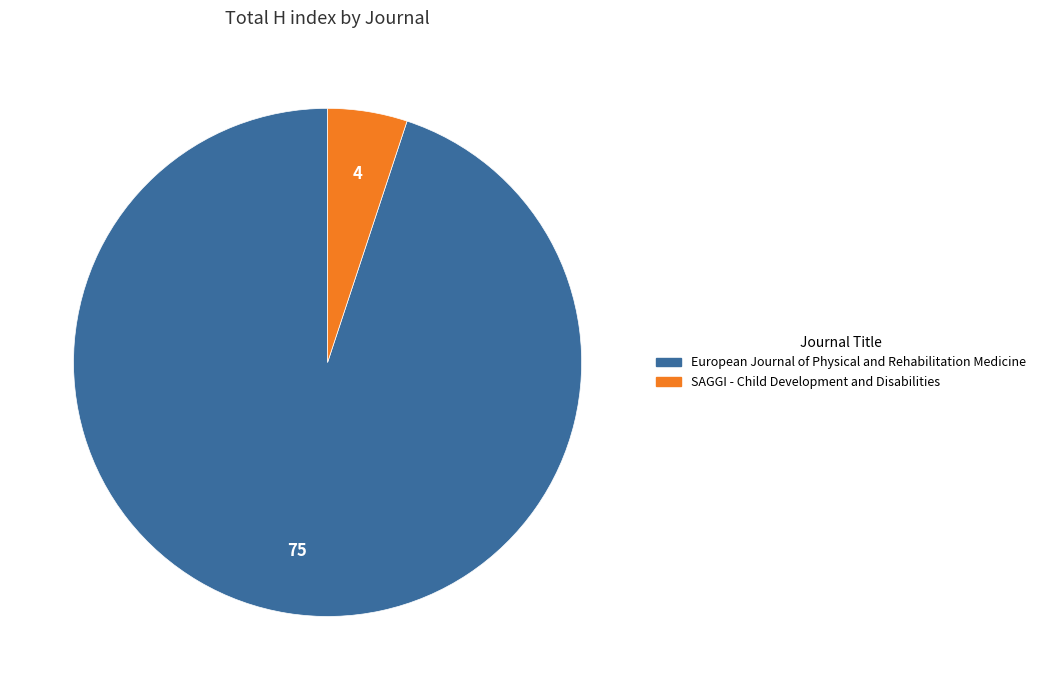

Combined, do European Journal of Physical and Rehabilitation Medicine and SAGGI - Child Development and Disabilities account for over 50%?

Yes